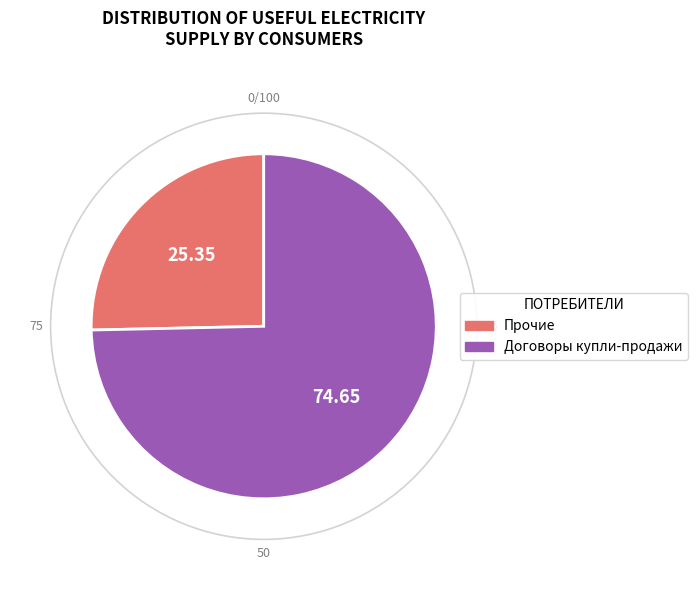

How many segments does this pie chart have?

2